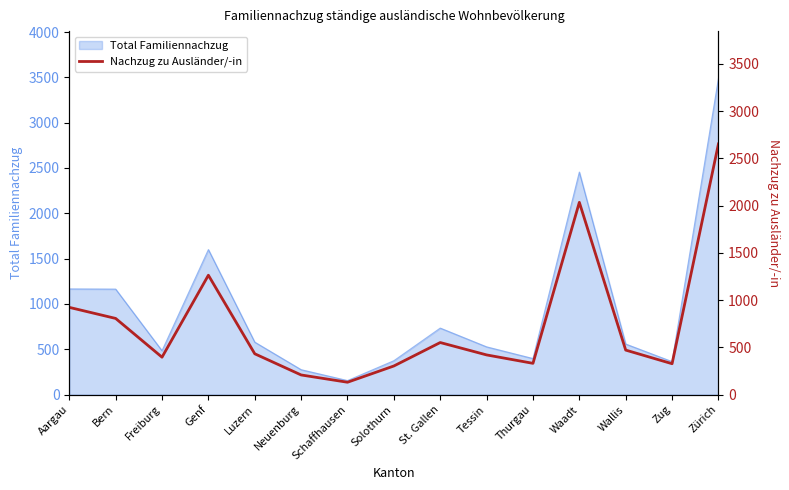

Where is Total Familiennachzug nearest to the value 1821?

Genf